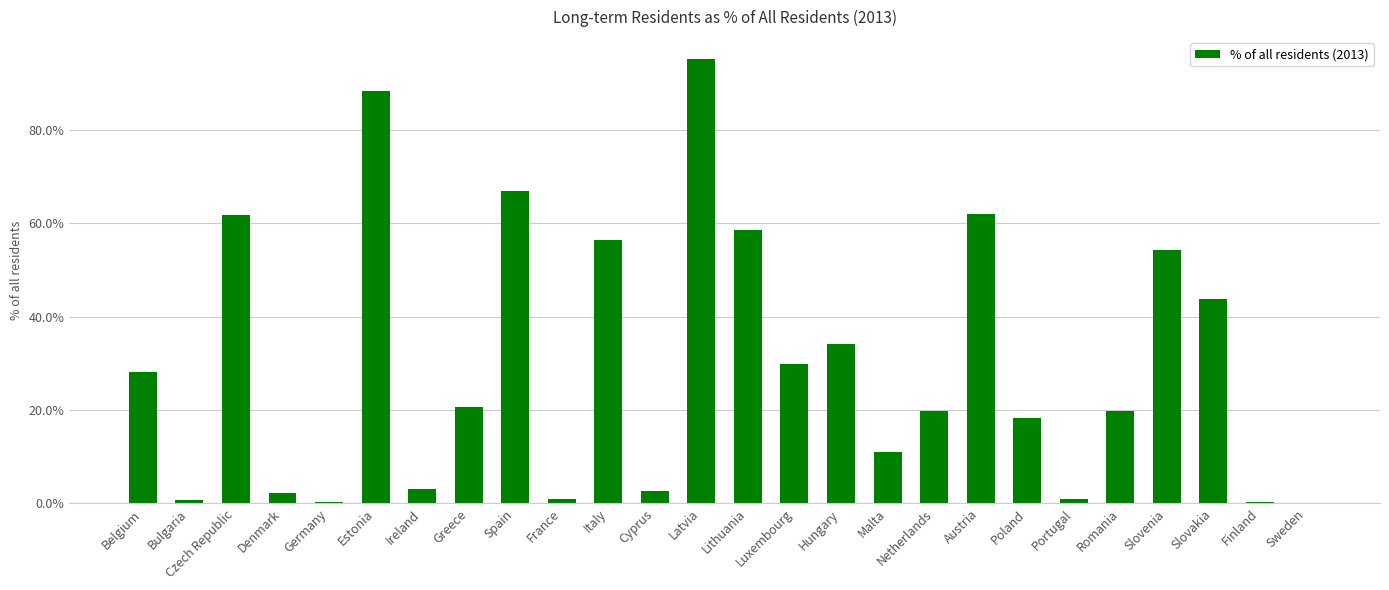

What is the sum of all values?

780.3